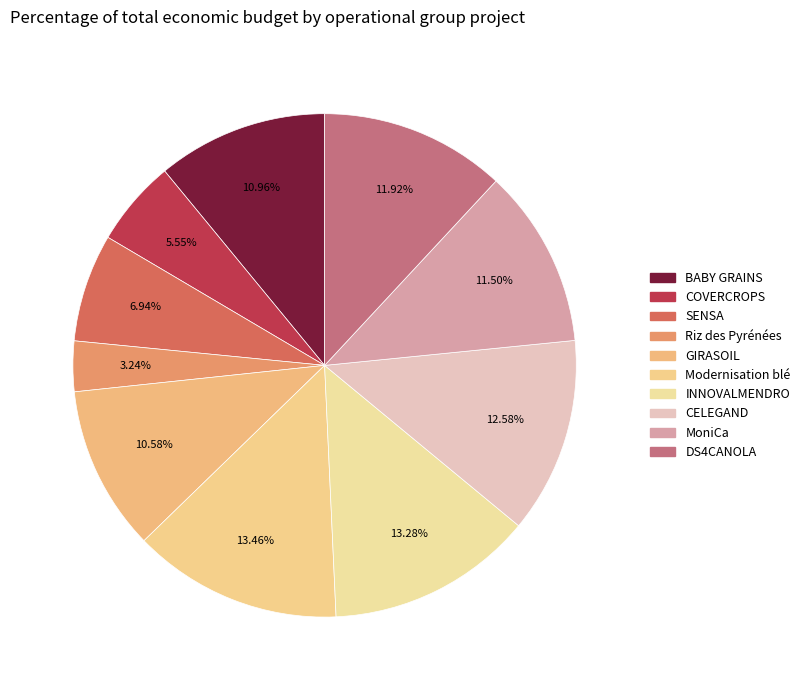

Is there any slice that represents more than half of the pie?

No